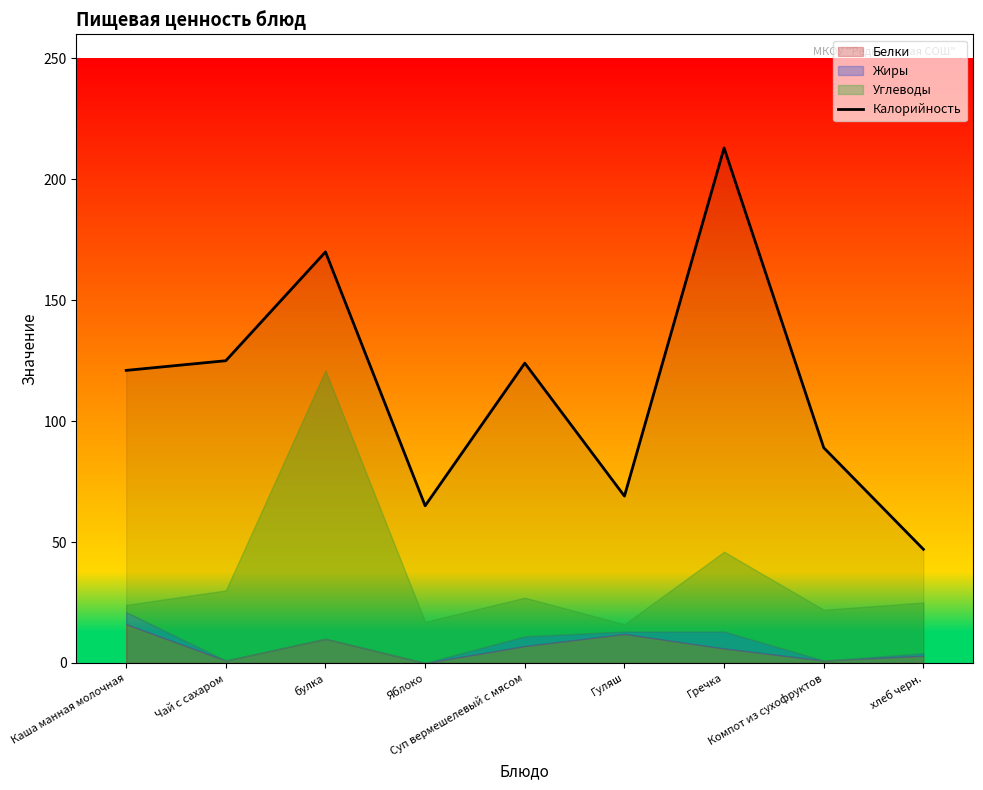

Which category has the highest value across all series?

Гречка